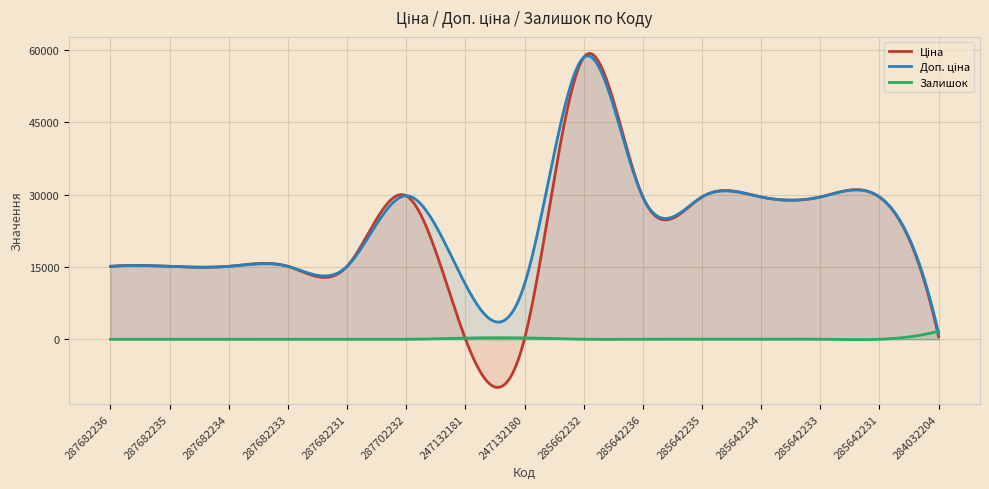

What is the lowest value of the Ціна series?

114.1